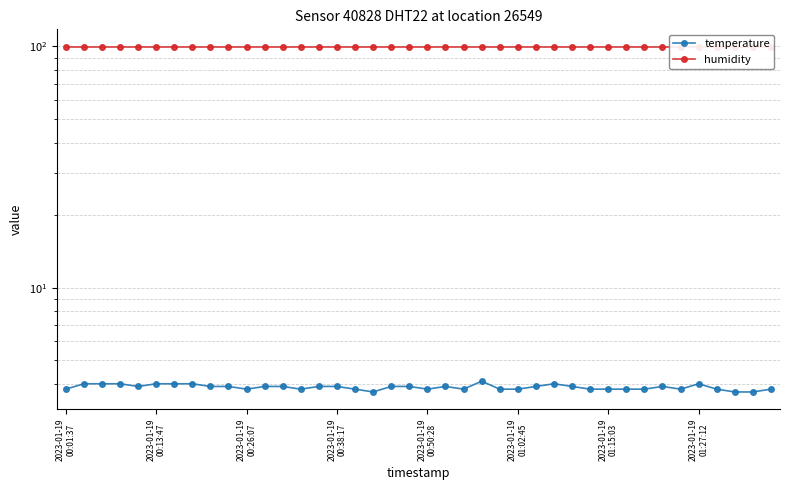

Count the temperature values in the range 3 to 4.

39